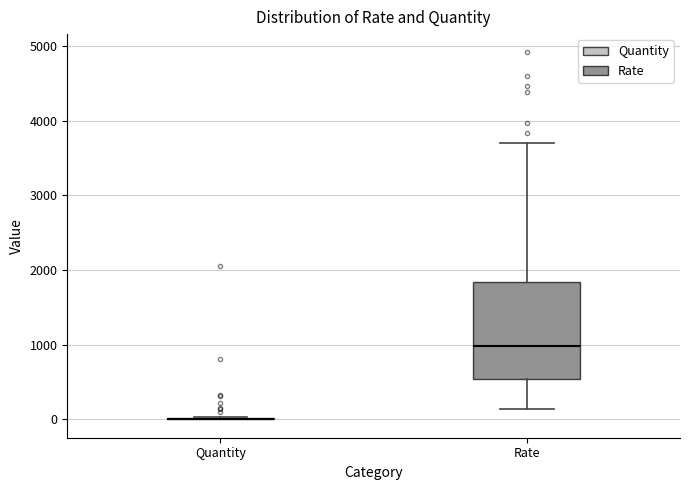

Comparing the boxes themselves (not the whiskers), which one is the tallest?

Rate